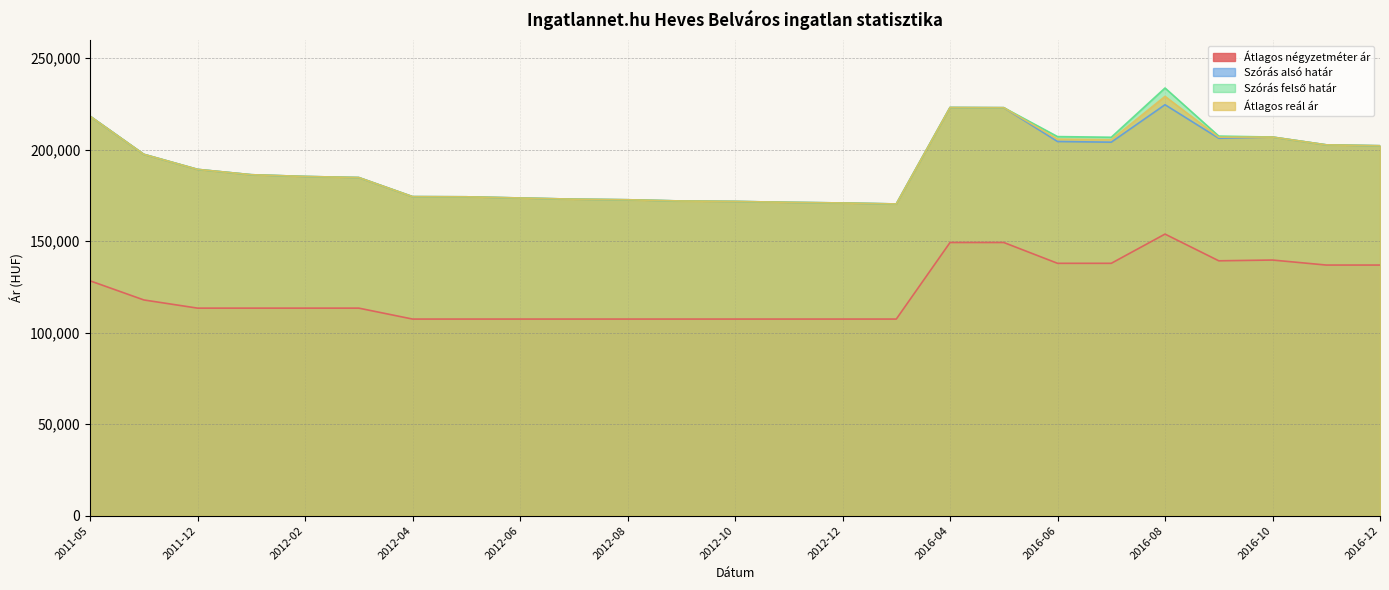

What is the average value of the Átlagos négyzetméter ár series?

122242